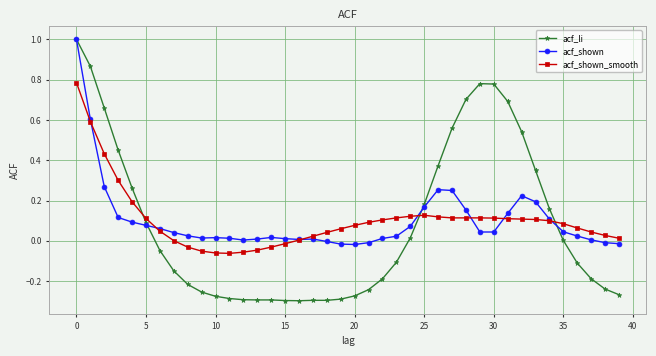

Which series has the largest range (max minus min)?

acf_li